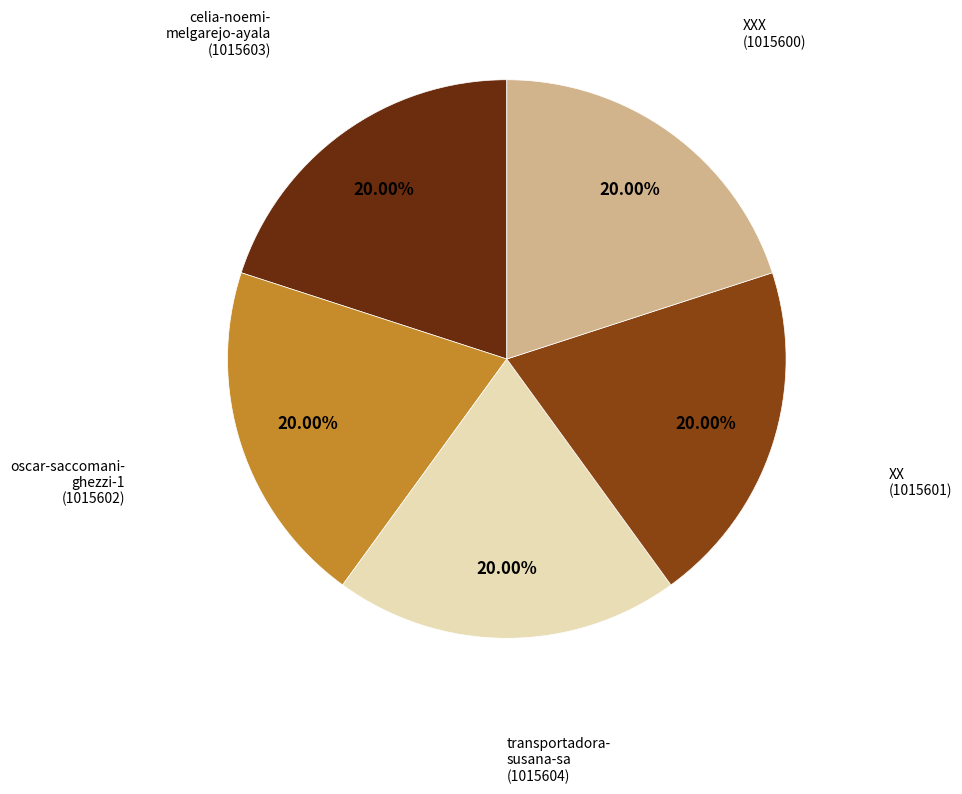

Is there any slice that represents more than half of the pie?

No